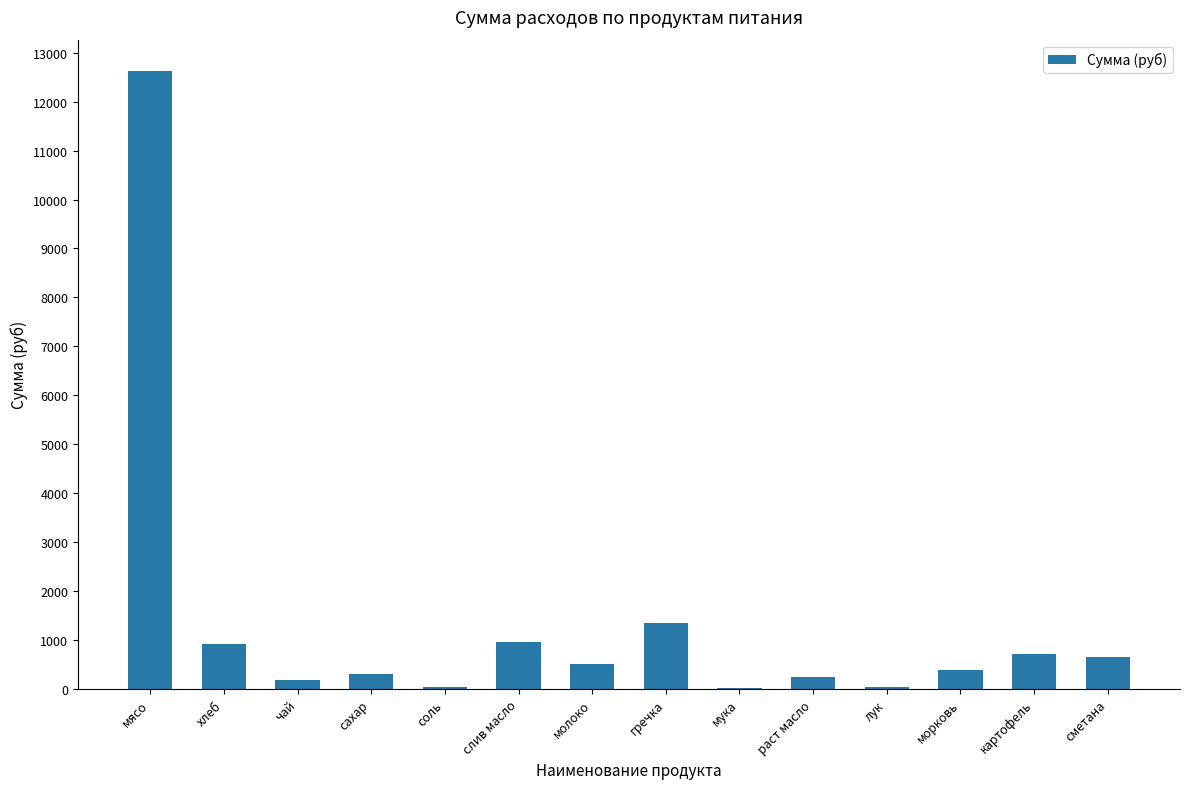

Where is the data nearest to the value 6330?

гречка